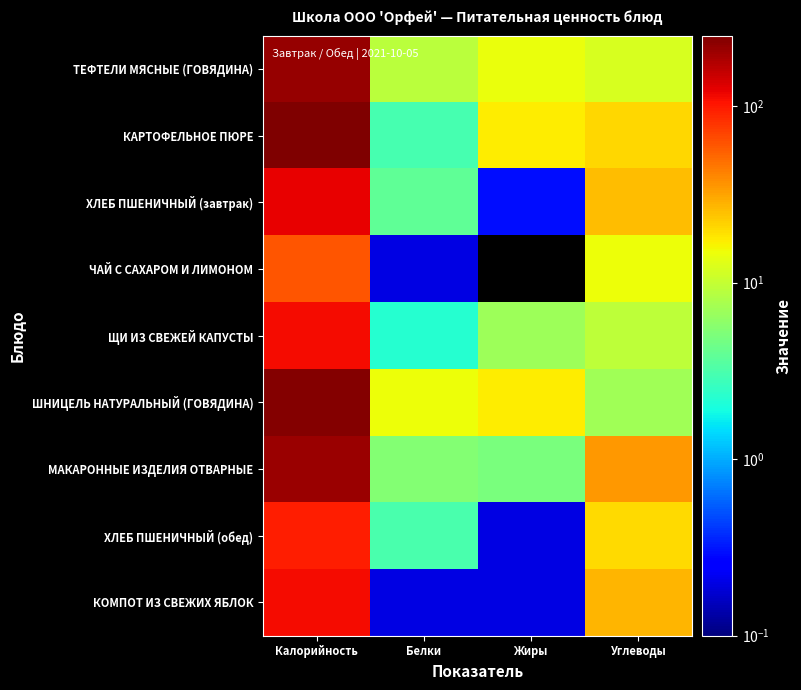

List the series in order of their peak value, highest first.

КАРТОФЕЛЬНОЕ ПЮРЕ, ШНИЦЕЛЬ НАТУРАЛЬНЫЙ (ГОВЯДИНА), ТЕФТЕЛИ МЯСНЫЕ (ГОВЯДИНА), МАКАРОННЫЕ ИЗДЕЛИЯ ОТВАРНЫЕ, ХЛЕБ ПШЕНИЧНЫЙ (завтрак), КОМПОТ ИЗ СВЕЖИХ ЯБЛОК, ЩИ ИЗ СВЕЖЕЙ КАПУСТЫ, ХЛЕБ ПШЕНИЧНЫЙ (обед), ЧАЙ С САХАРОМ И ЛИМОНОМ